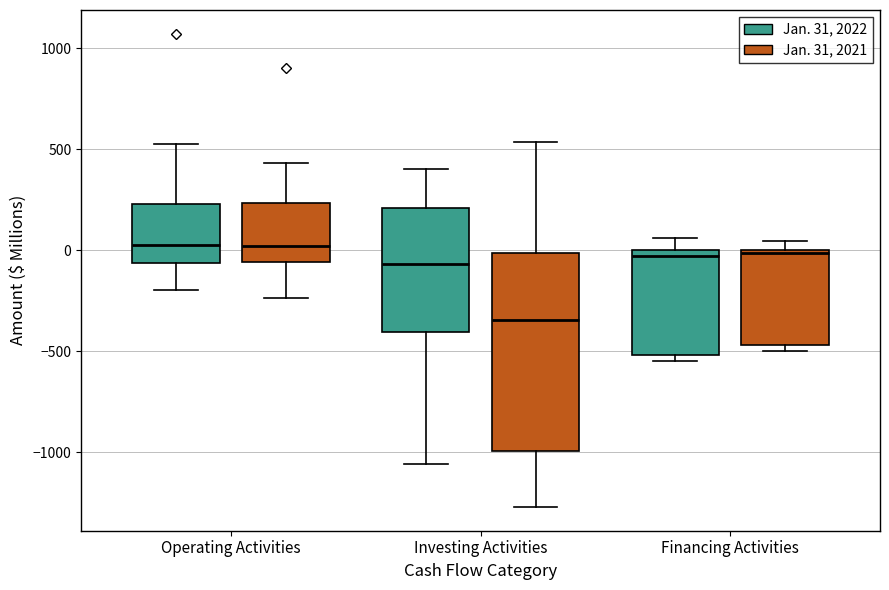

Comparing the boxes themselves (not the whiskers), which one is the tallest?

Investing Activities (Jan. 31, 2021)